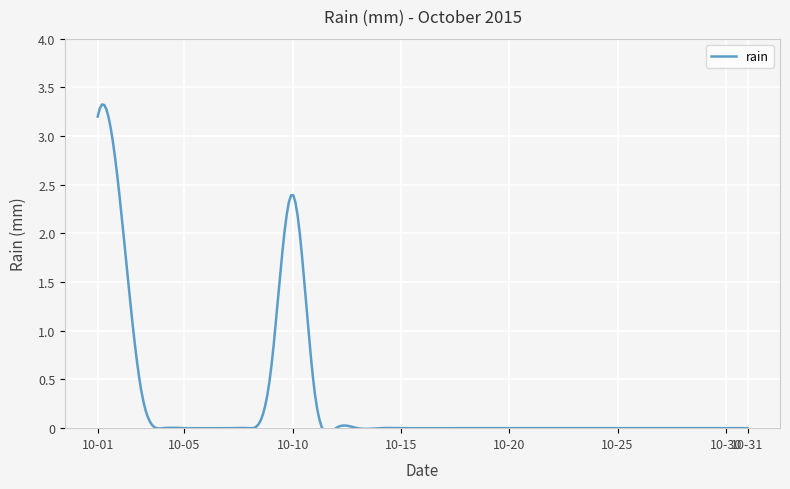

What is the average value?

0.3